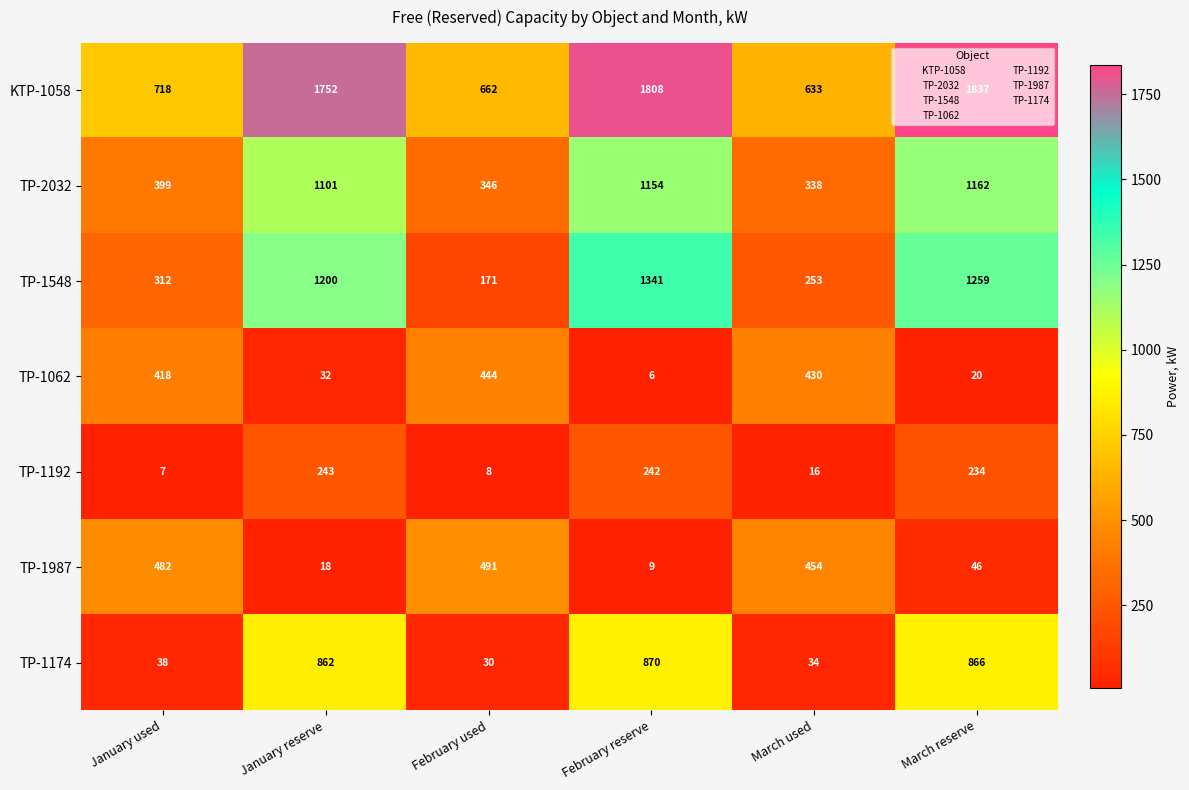

What is the spread (max minus min) of values at January used?

711